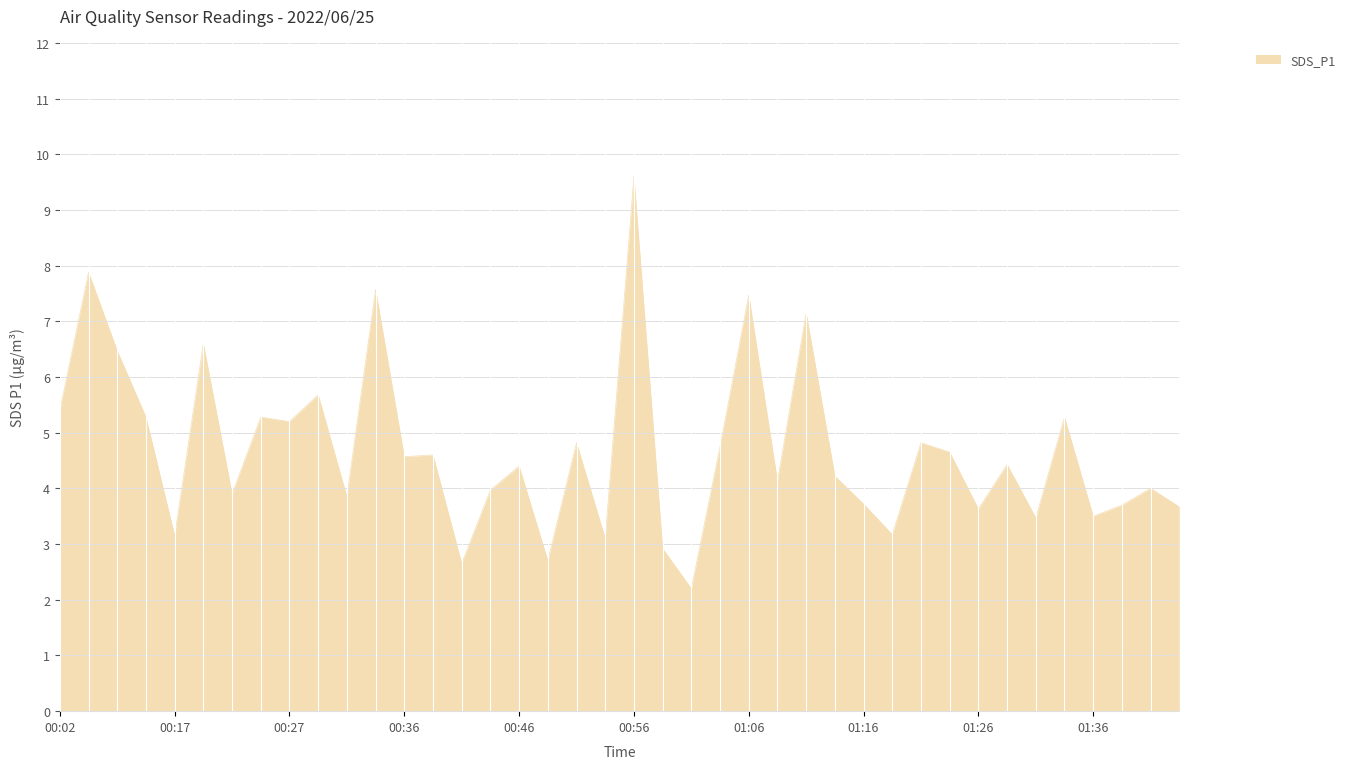

What is the maximum value shown in the chart?

9.6